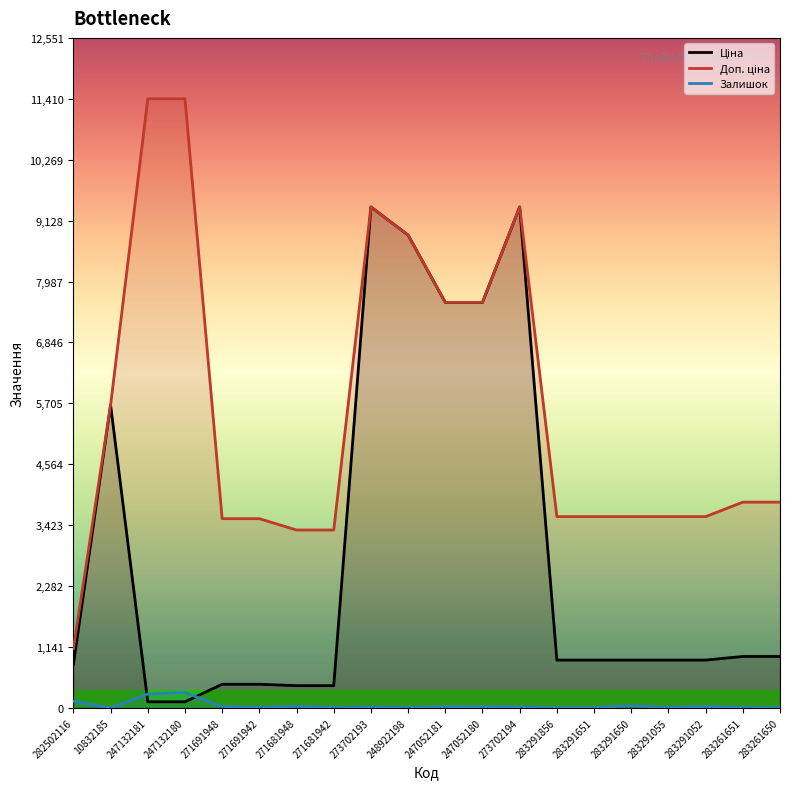

True or false: Доп. ціна and Ціна intersect in this chart.

False